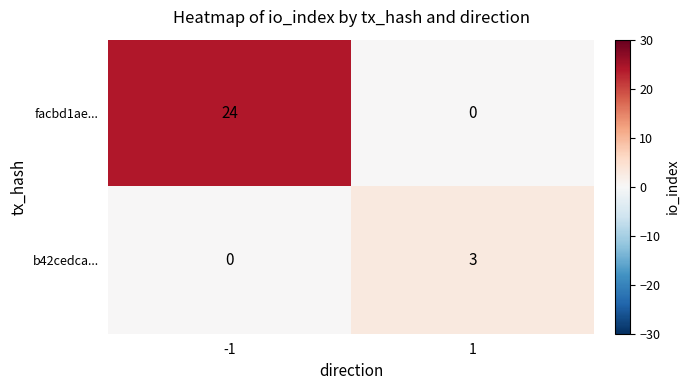

List the series in order of their peak value, highest first.

facbd1ae..., b42cedca...